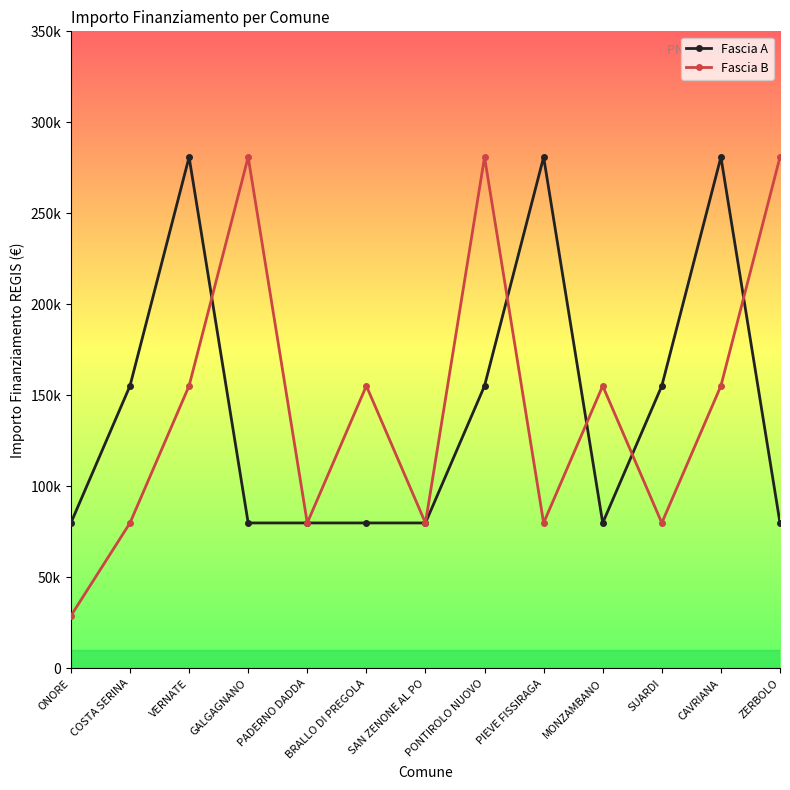

What are all the series names shown in the legend?

Fascia A, Fascia B